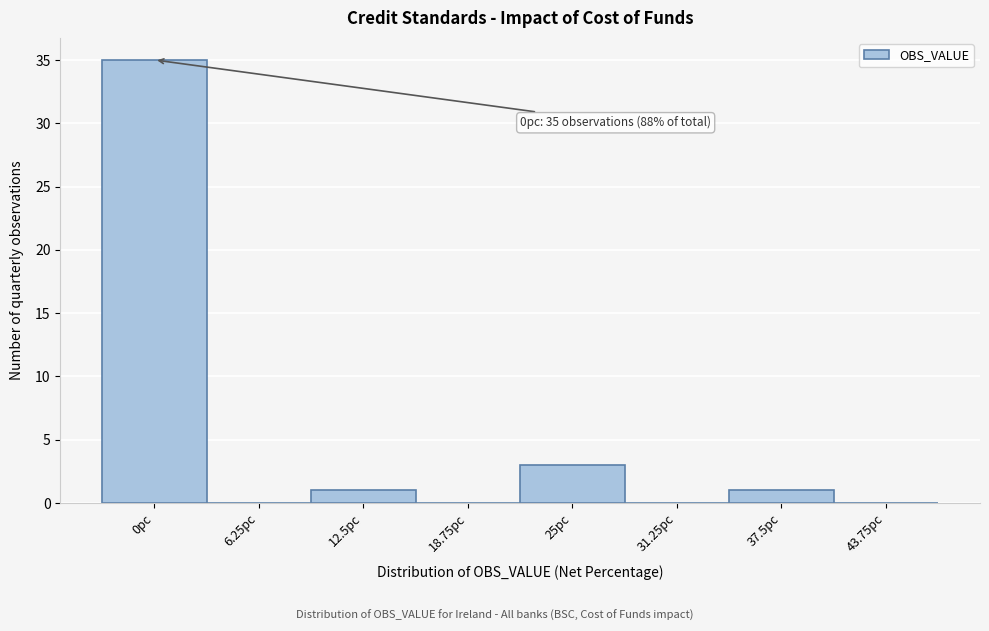

Reading left to right, transcribe all the data shown in this chart.

0pc=35	6.25pc=0	12.5pc=1	18.75pc=0	25pc=3	31.25pc=0	37.5pc=1	43.75pc=0